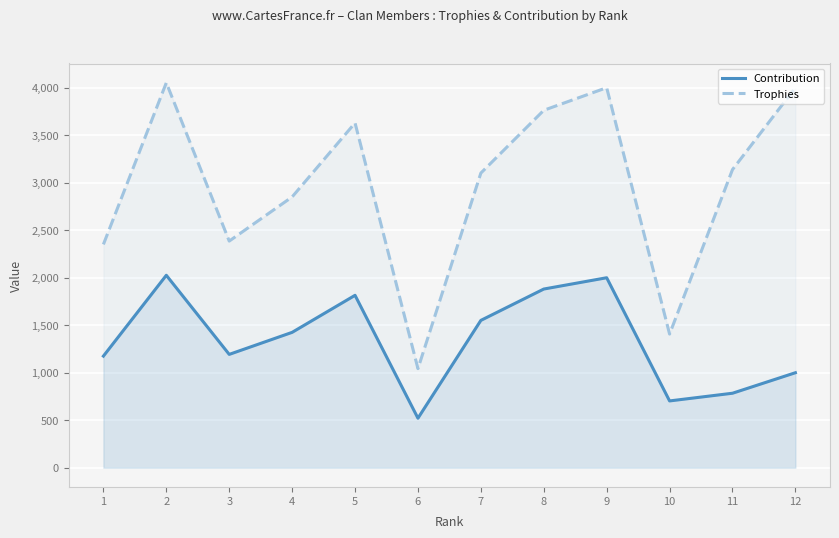

Reading right to left, transcribe all the data shown in this chart.

Contribution: 1000	784	703	2000	1881	1551	521	1815	1425	1193	2026	1175
Trophies: 4001	3139	1407	4001	3763	3102	1043	3630	2851	2386	4053	2351